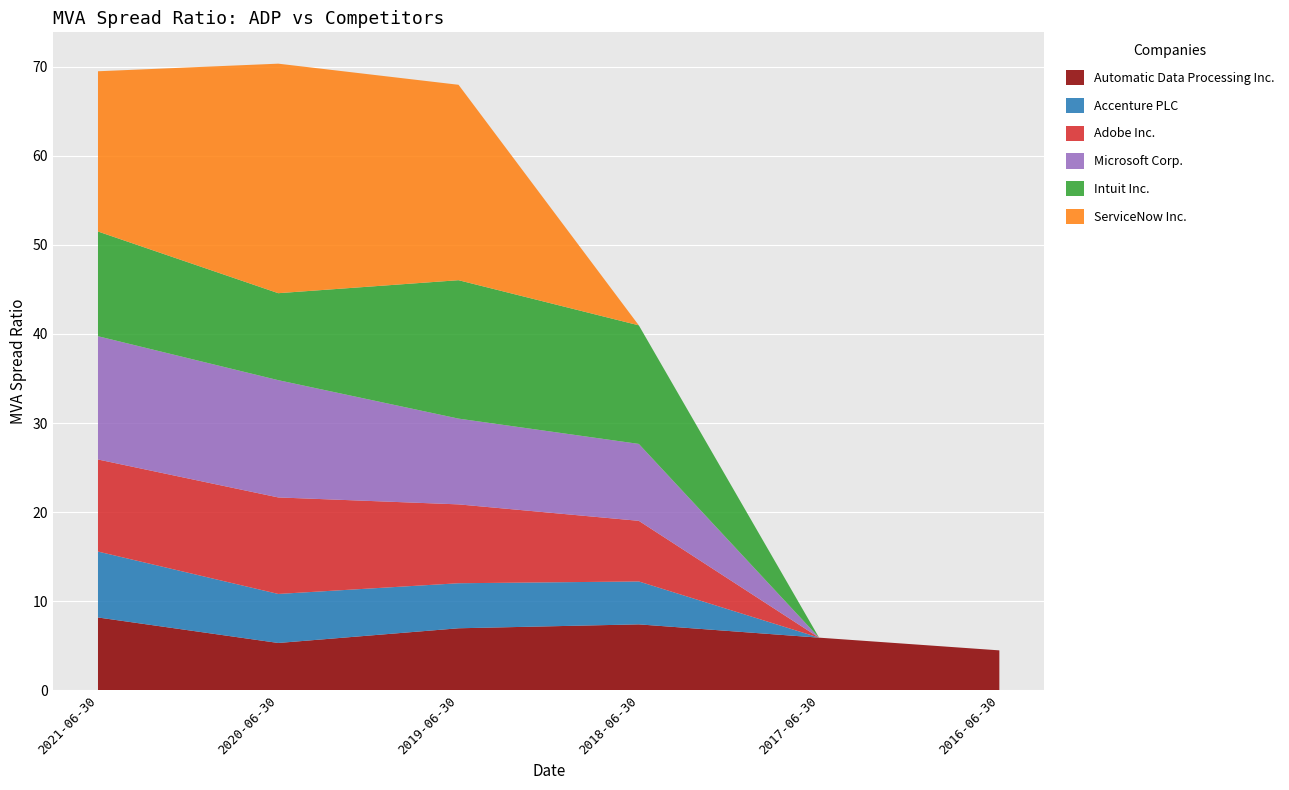

Reading left to right, what are all the values shown in this chart?

Automatic Data Processing Inc.: 8.2	5.3	7.0	7.4	5.9	4.5
Accenture PLC: 7.4	5.5	5.1	4.8	0.0	0.0
Adobe Inc.: 10.3	10.8	8.8	6.8	0.0	0.0
Microsoft Corp.: 13.8	13.2	9.6	8.6	0.0	0.0
Intuit Inc.: 11.8	9.8	15.5	13.3	0.0	0.0
ServiceNow Inc.: 18.0	25.8	21.9	0.0	0.0	0.0